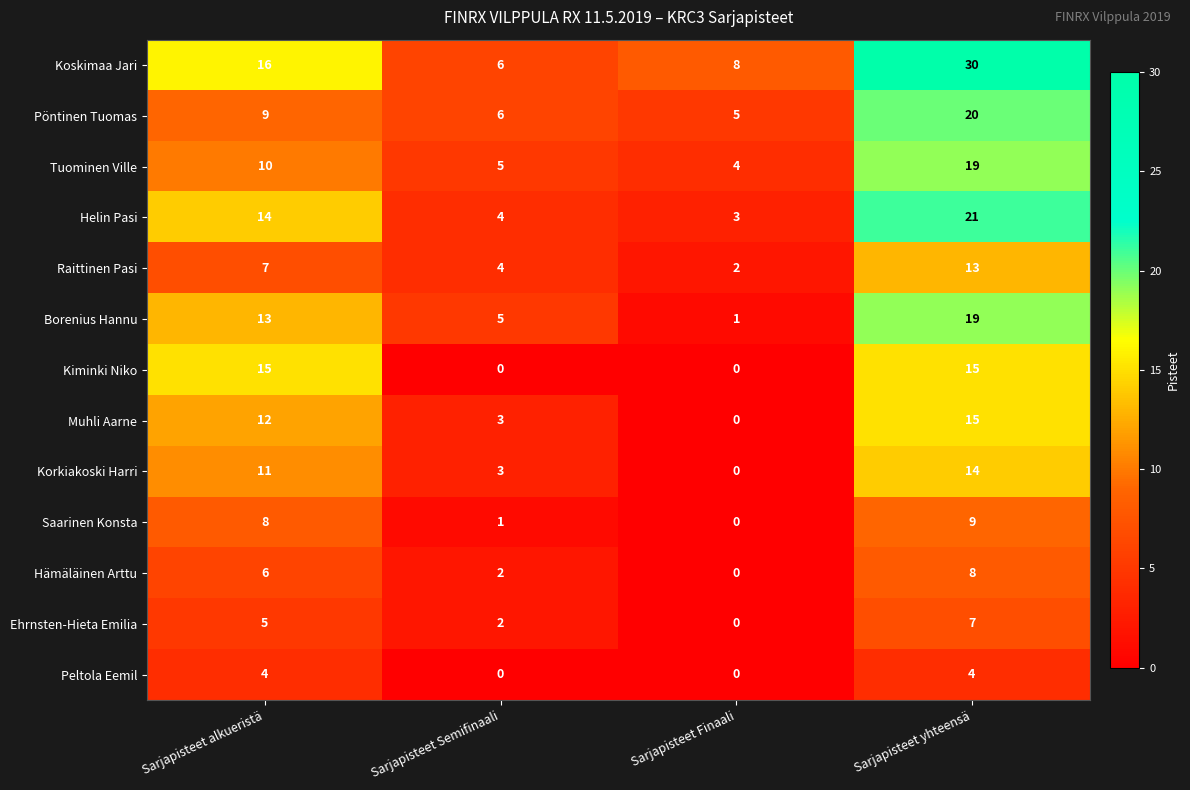

What is the maximum value shown in the chart?

30